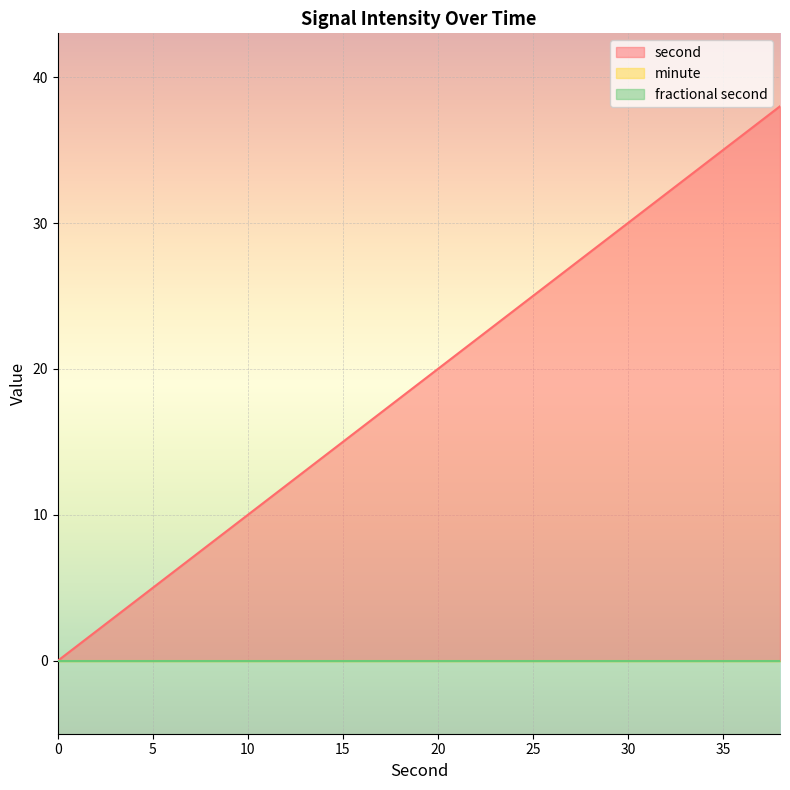

Rank the series at 6 from lowest to highest value.

minute, fractional second, second